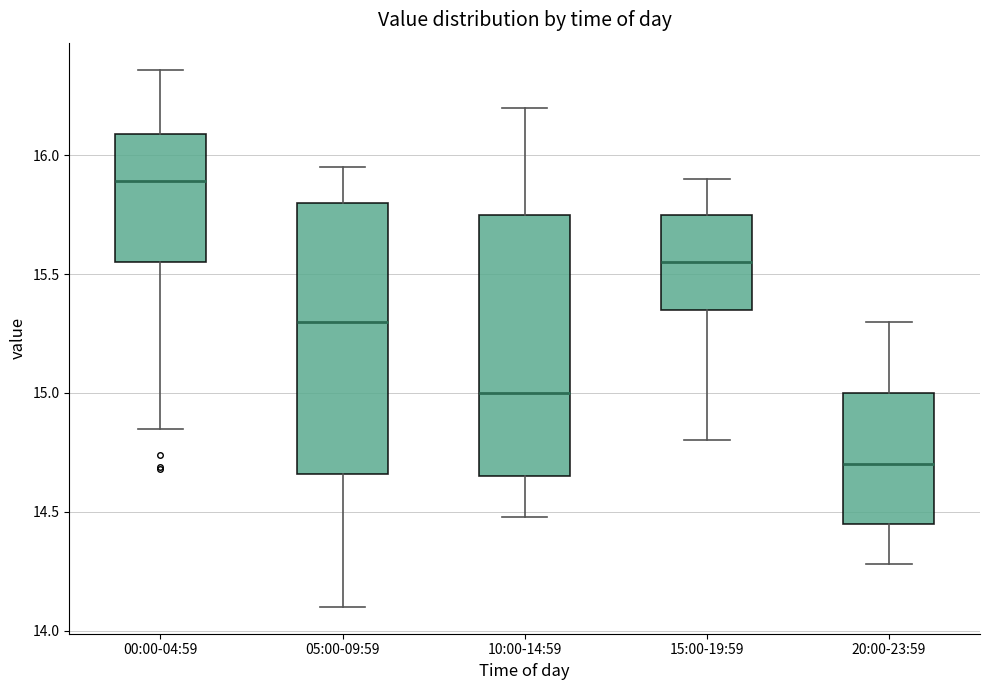

Where is the upper edge of the box for 15:00-19:59 on the y-axis? The values are not printed on the chart, so give them approximately, as read against the axis.

15.75